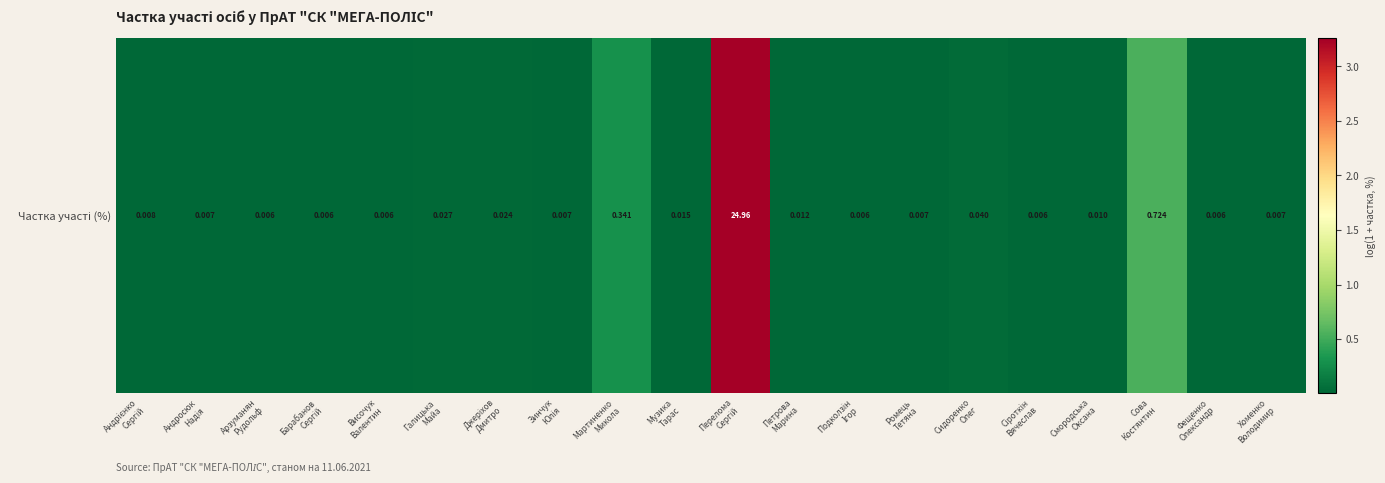

What is the difference between the maximum and minimum values?

3.3